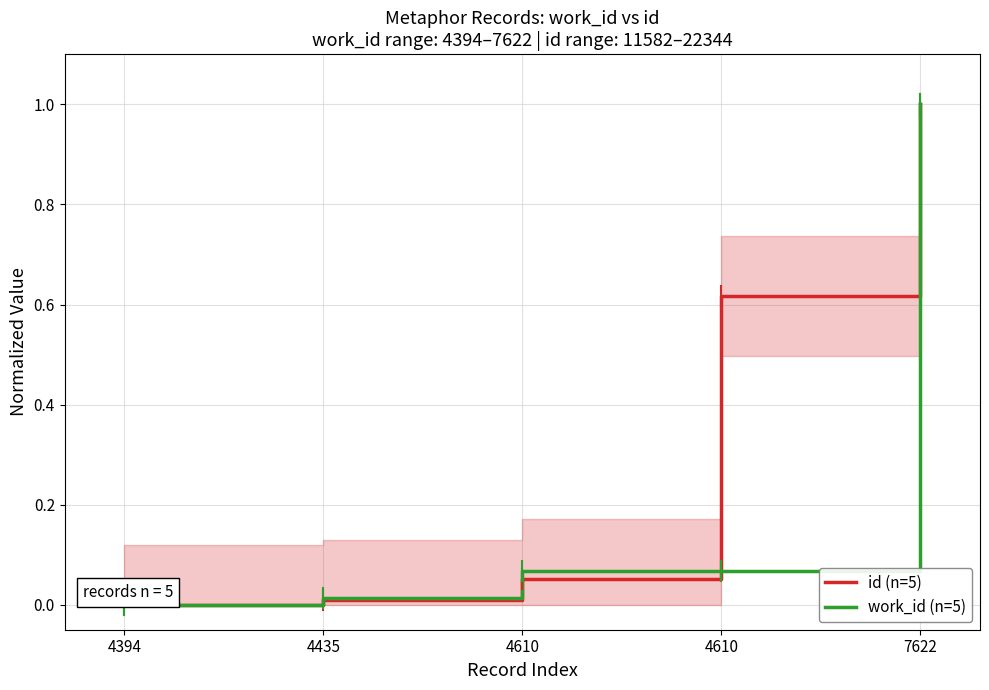

Which category has the lowest value in the work_id (n=5) series?

4394